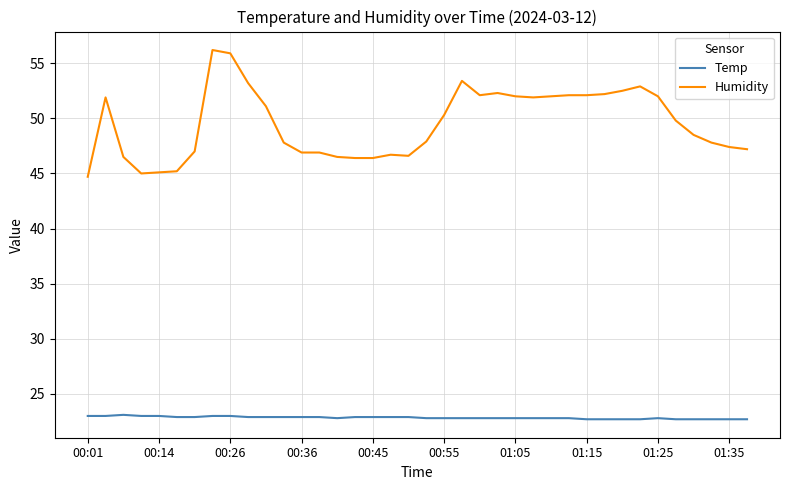

At how many categories does at least one series exceed 26?

38